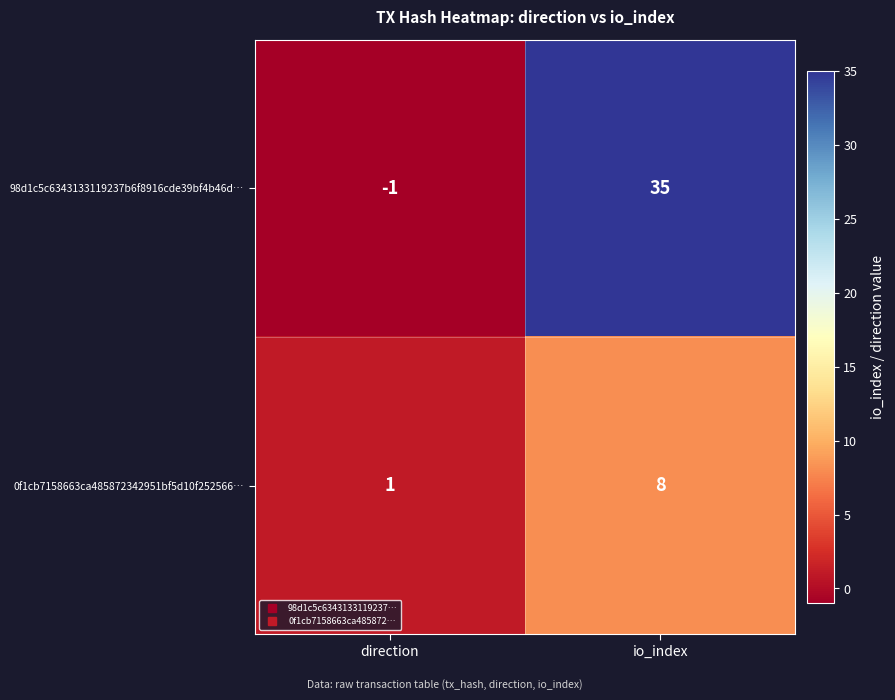

Reading right to left, list all the values displayed in this chart.

98d1c5c6343133119237b6f8916cde39bf4b46d…: io_index=35	direction=-1
0f1cb7158663ca485872342951bf5d10f252566…: io_index=8	direction=1